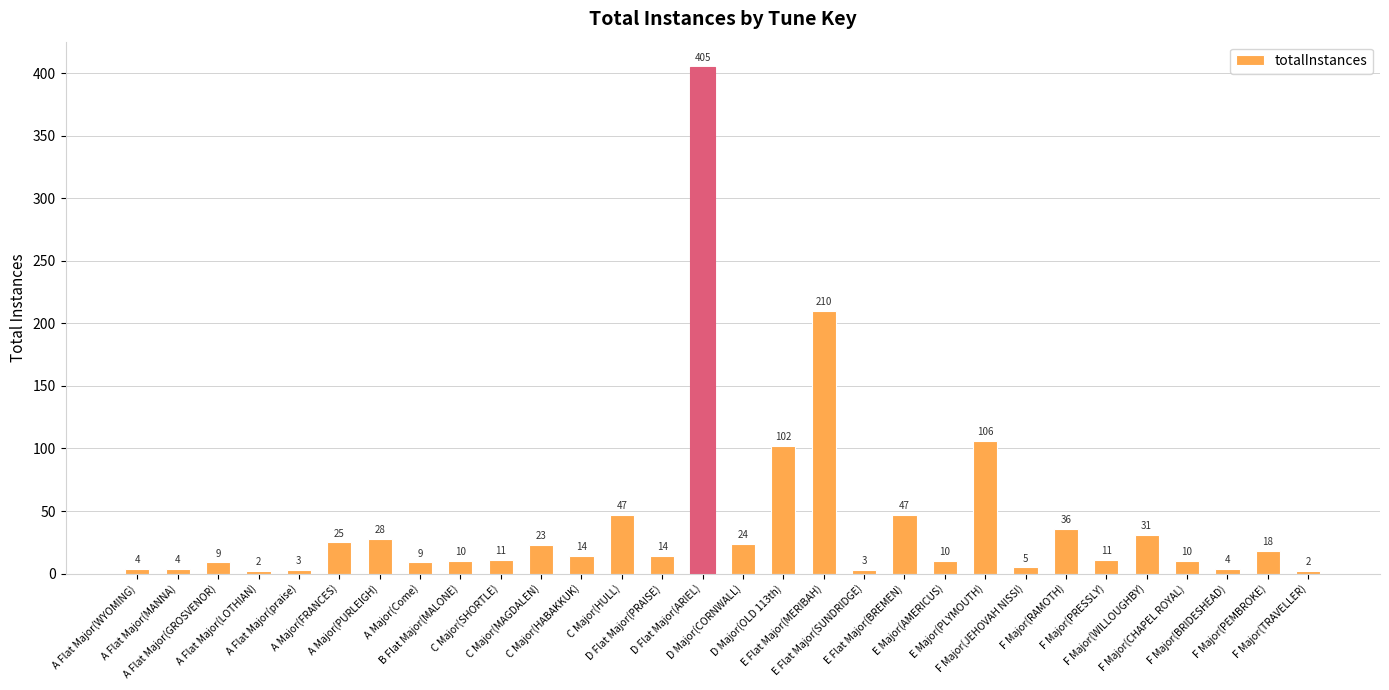

Does the chart contain any negative values?

No